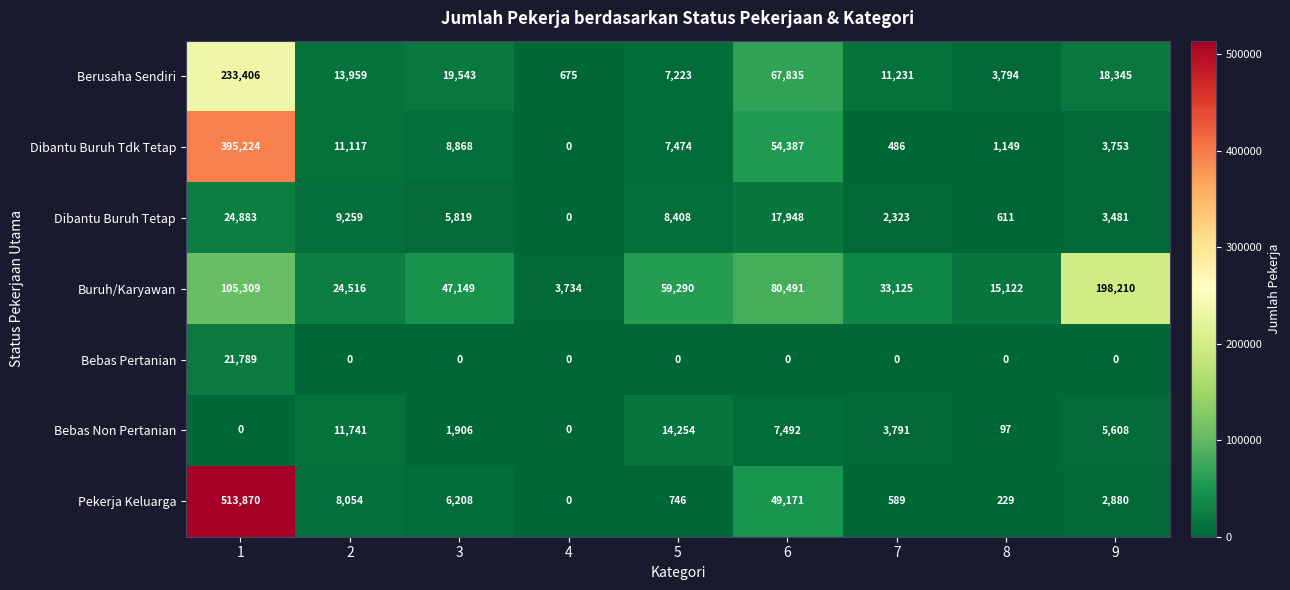

How many distinct data groups are displayed?

7